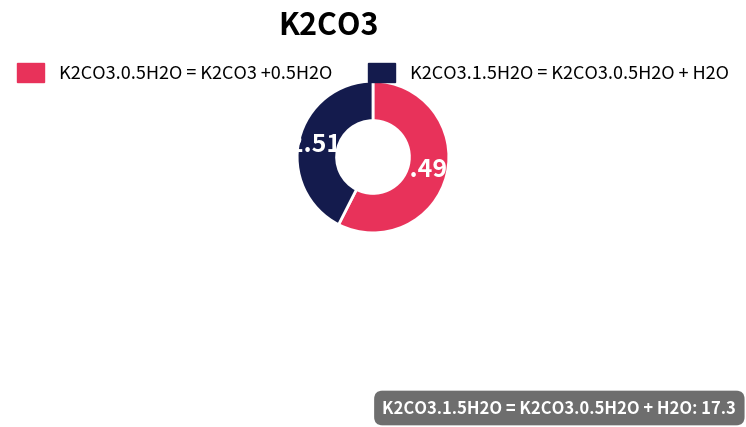

What is the largest slice in the pie chart?

K2CO3.0.5H2O = K2CO3 +0.5H2O